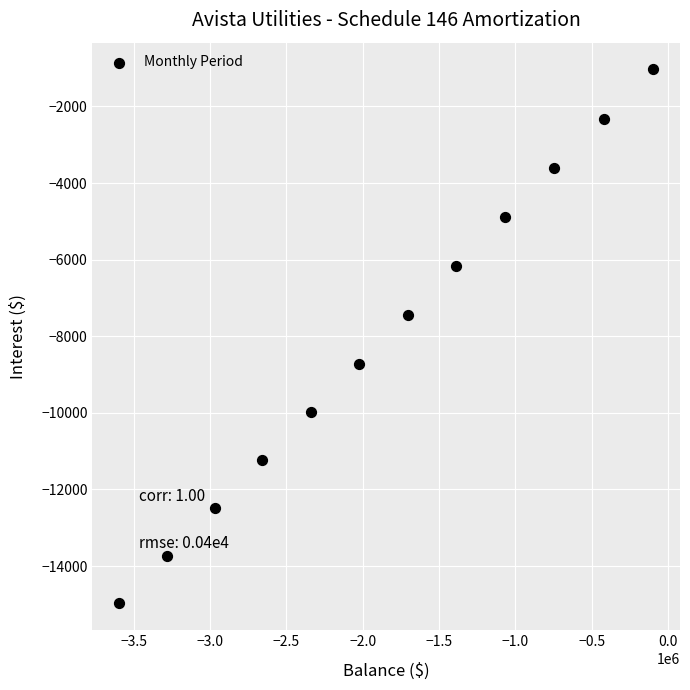

What is the range of X values (max minus min)?

3499272.7